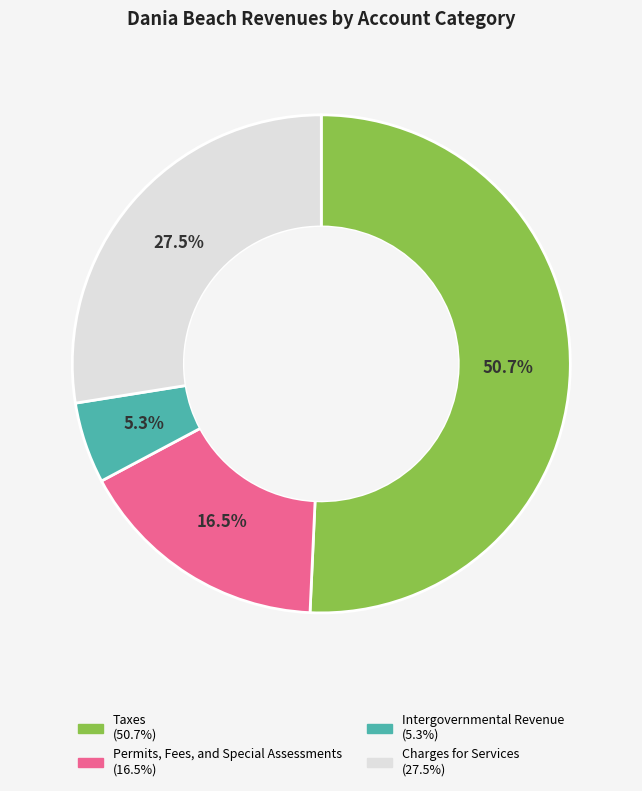

The Taxes slice represents 51% of the pie. True or false?

True